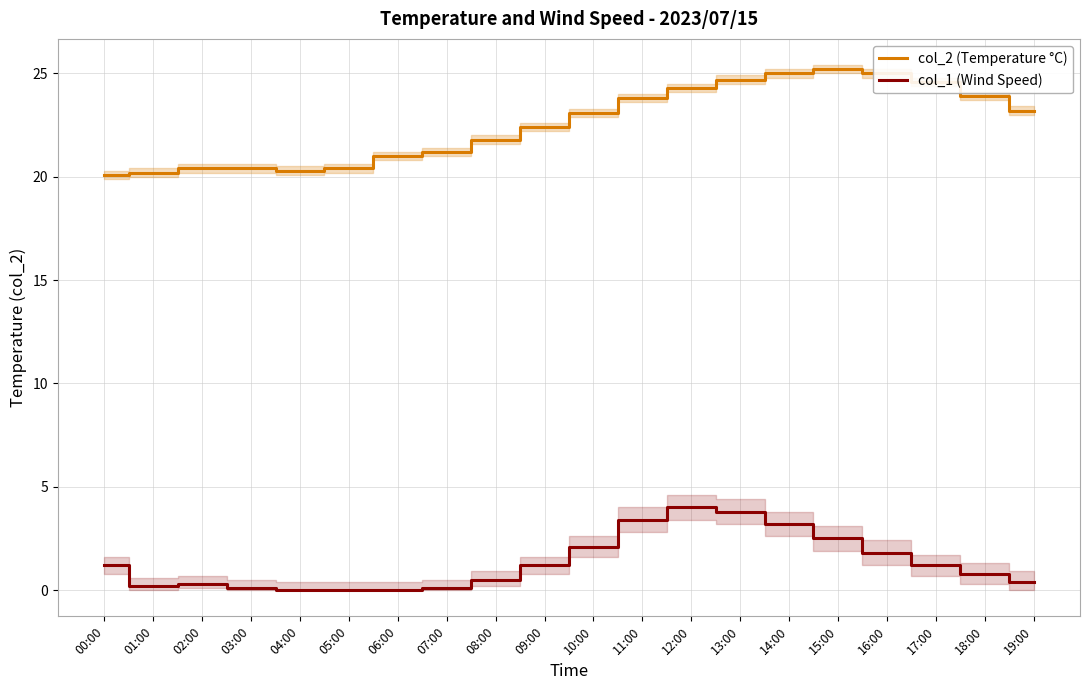

True or false: col_1 (Wind Speed) has a value of 4.0 at 12:00.

True